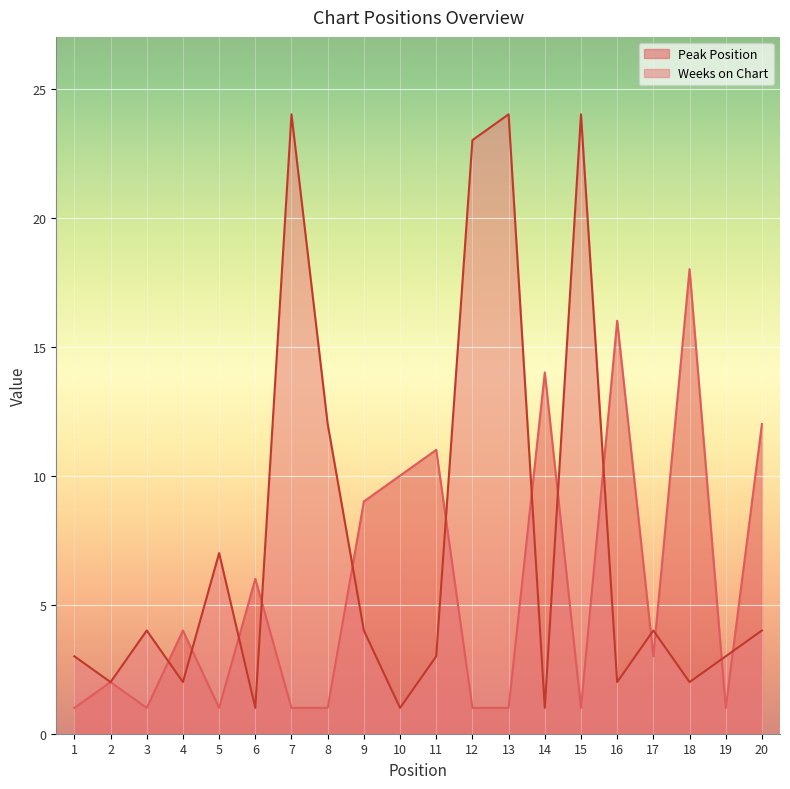

After their last crossing, which series has the higher values: Peak Position or Weeks on Chart?

Peak Position